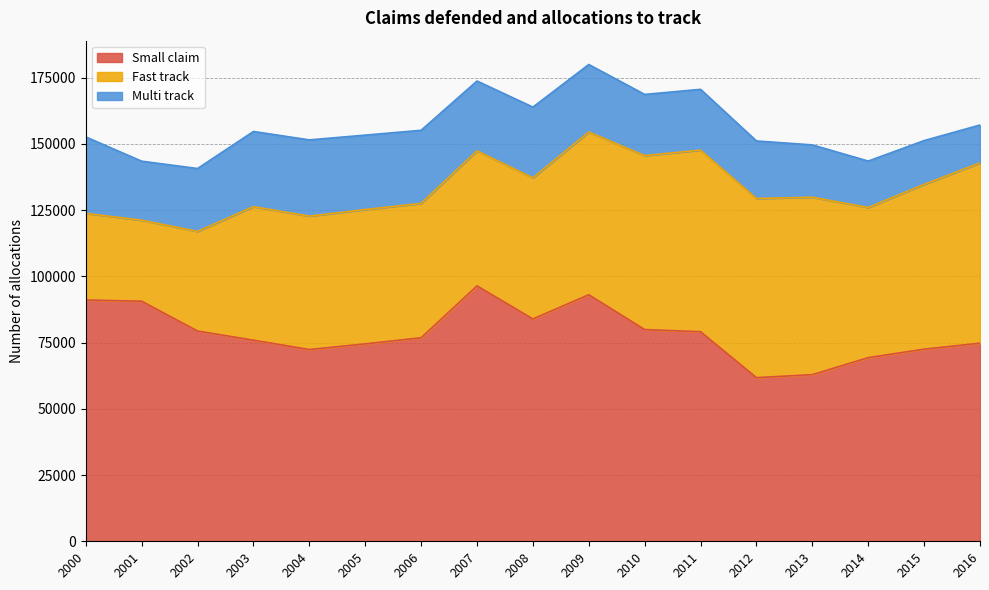

Does the chart have visible grid lines?

Yes